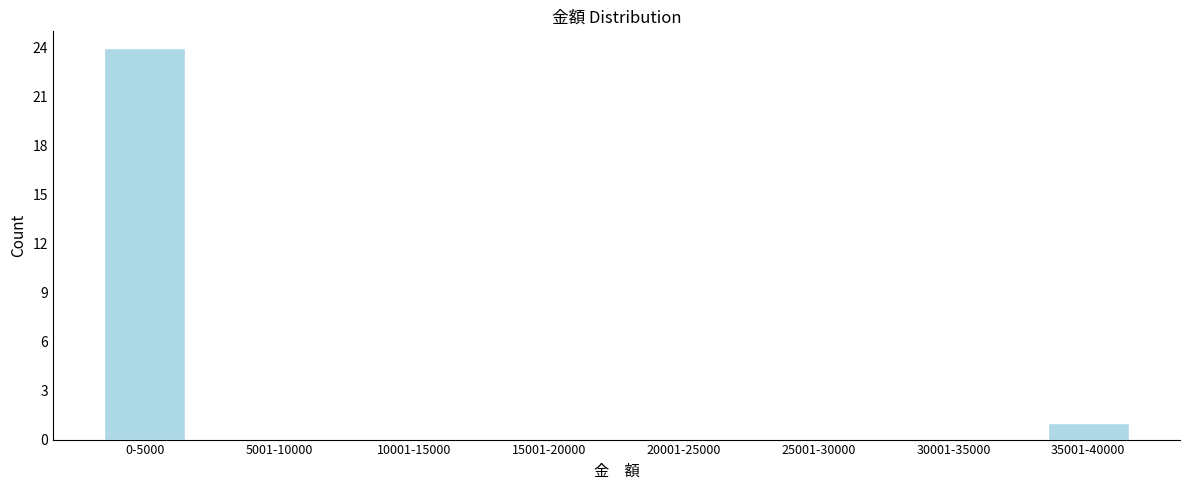

Reading left to right, extract all data points from this chart.

0-5000=24	5001-10000=0	10001-15000=0	15001-20000=0	20001-25000=0	25001-30000=0	30001-35000=0	35001-40000=1